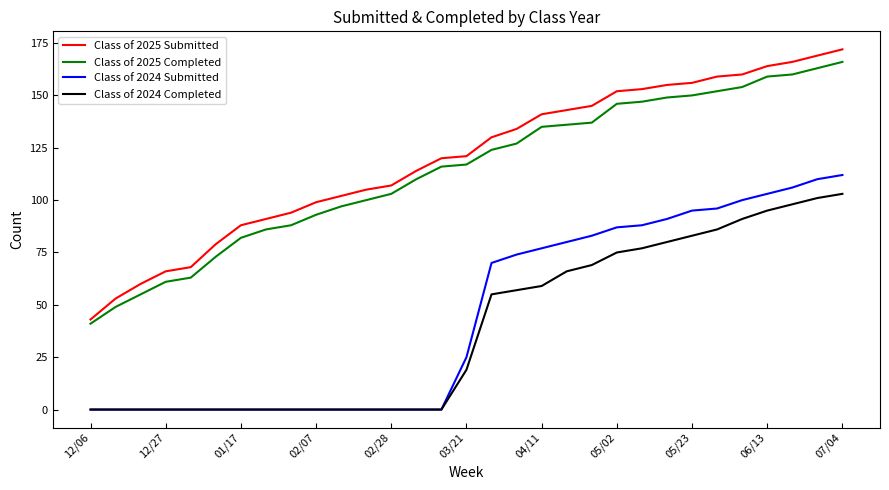

Which series has the largest range (max minus min)?

Class of 2025 Submitted